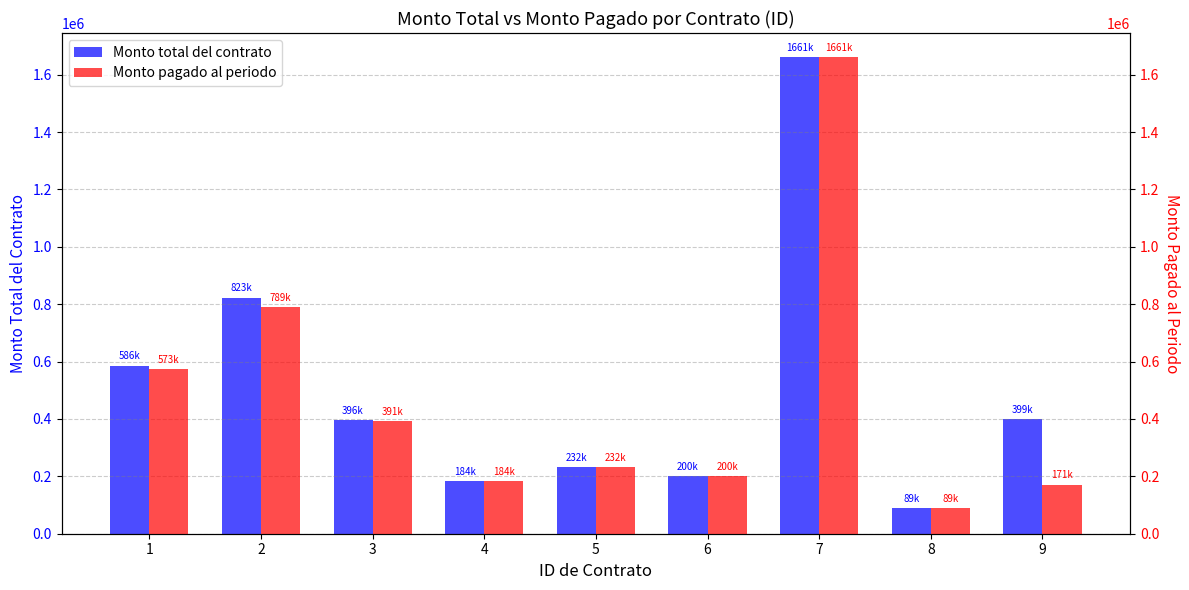

Read the Monto pagado al periodo value at 9.

171426.0